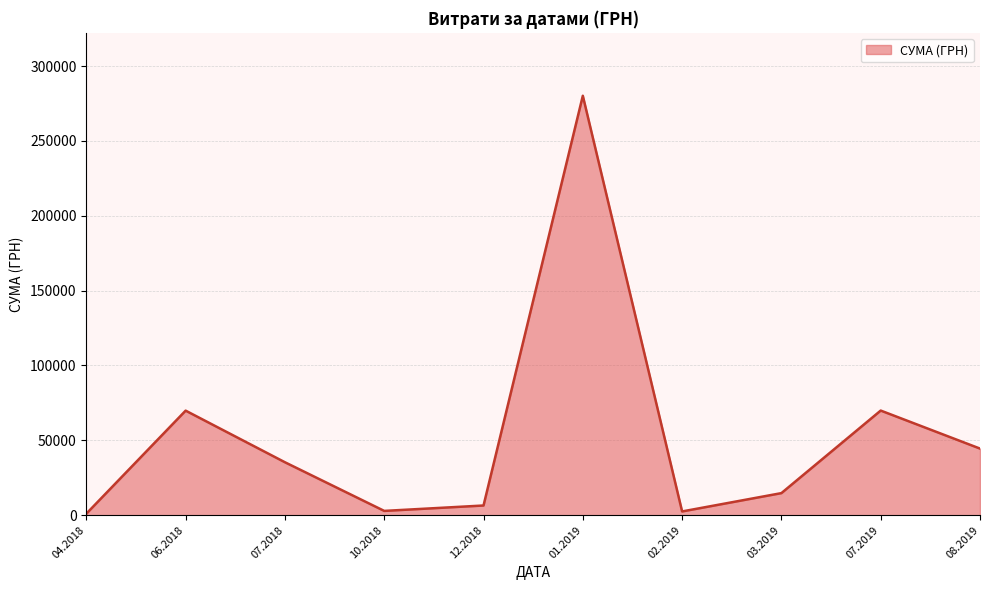

The value at 07.2019 is 16520.4. True or false?

False